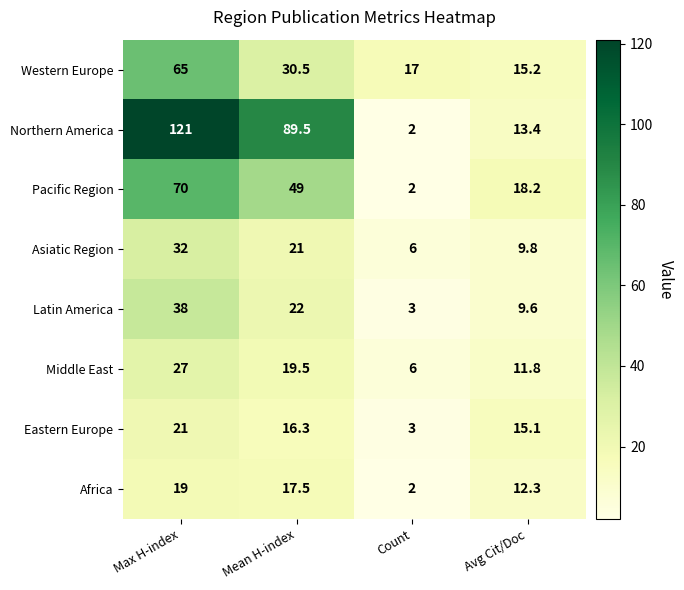

What is the minimum value shown in the chart?

2.0